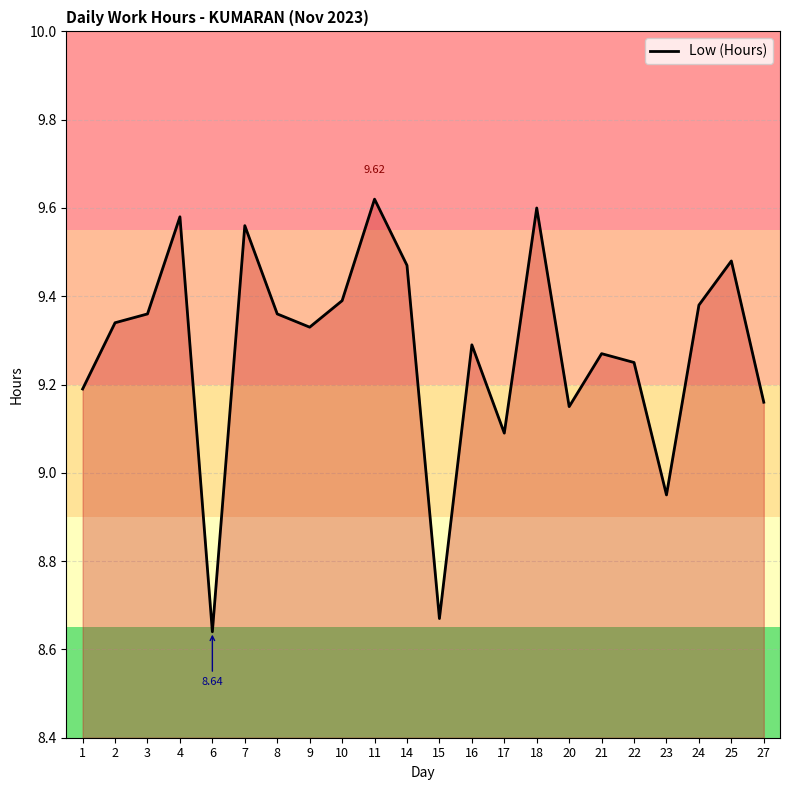

What is the ratio of the value at 17 to the value at 8?

1.0